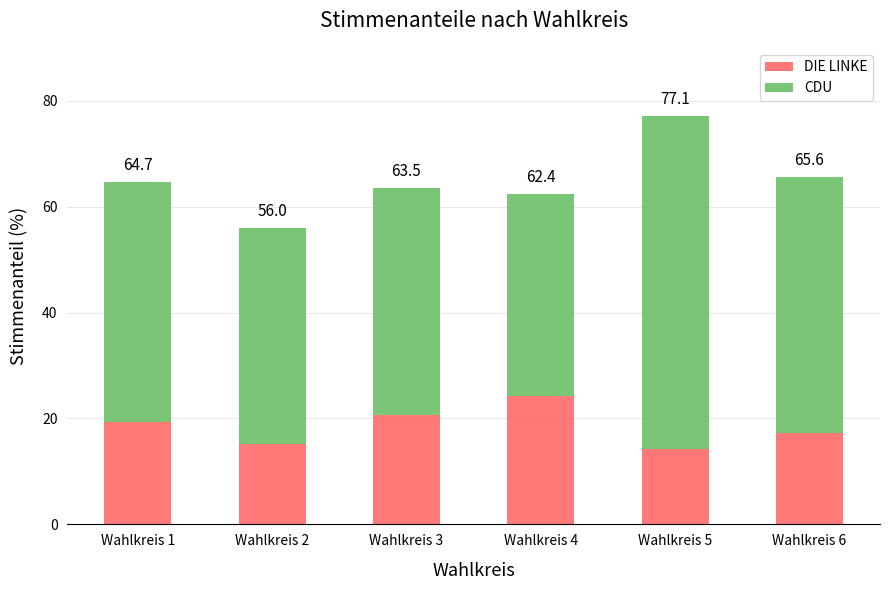

Are the bars grouped side by side (vs. stacked)?

No